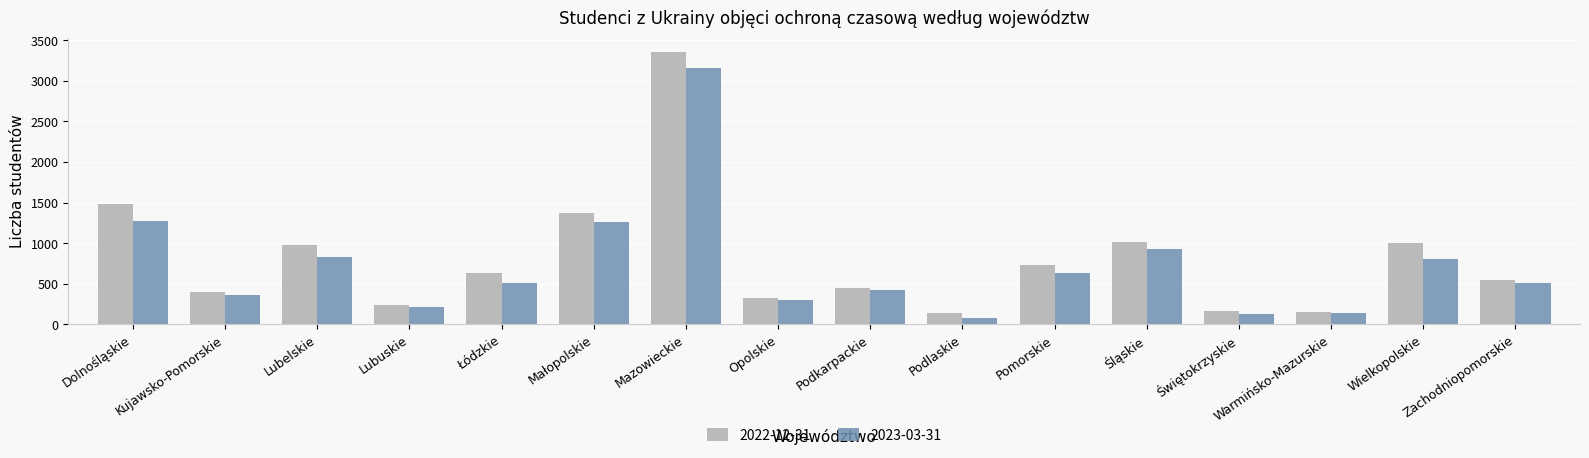

What is the difference between the maximum and minimum values in the 2023-03-31 series?

3077